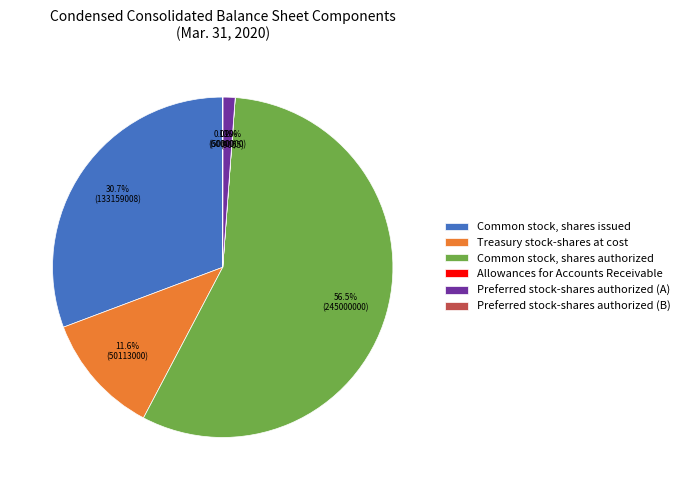

Approximately how many times larger is the value at Treasury stock-shares at cost compared to Common stock, shares authorized?

0.2